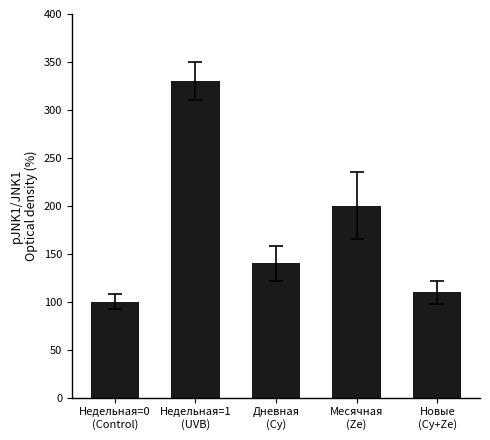

List the labels in order of value, largest first.

Недельная=1
(UVB), Месячная
(Ze), Дневная
(Cy), Новые
(Cy+Ze), Недельная=0
(Control)